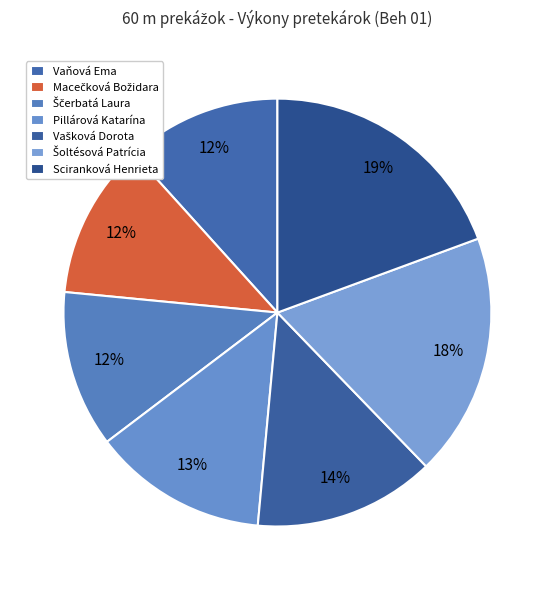

Count the number of slices in the pie.

7